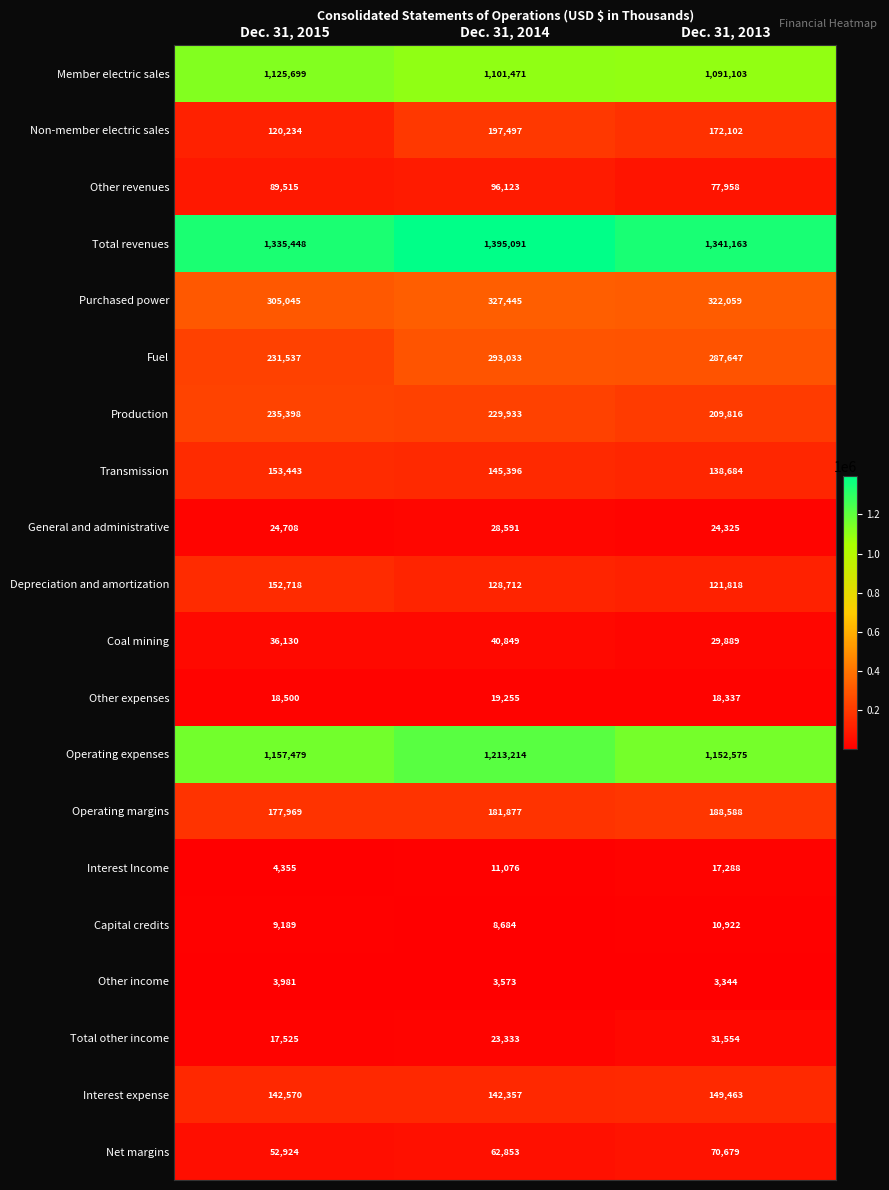

What is the total value across all series at Dec. 31, 2015?

5394367